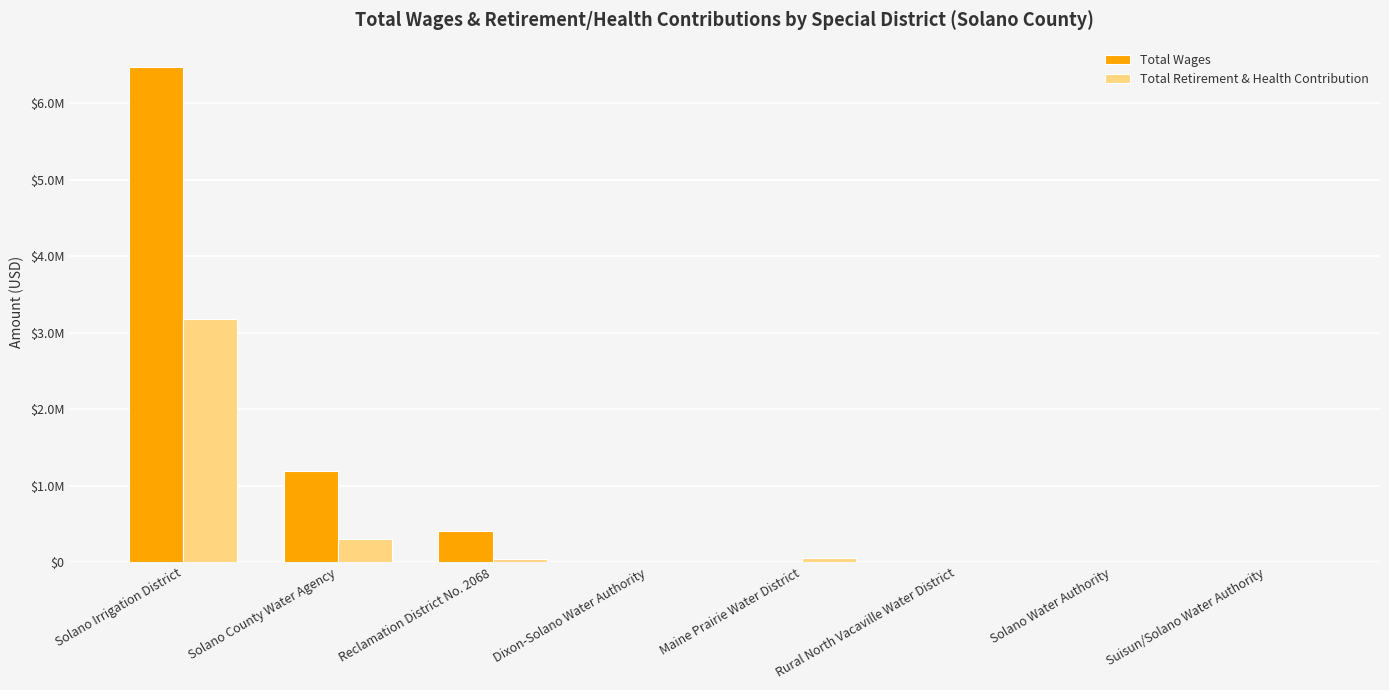

What are all the series names shown in the legend?

Total Wages, Total Retirement & Health Contribution